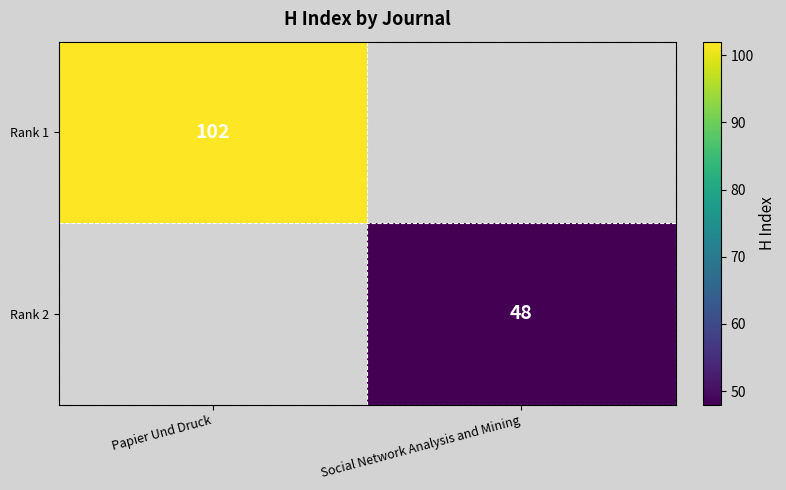

True or false: Rank 1 has a value of 102 at Papier Und Druck.

True